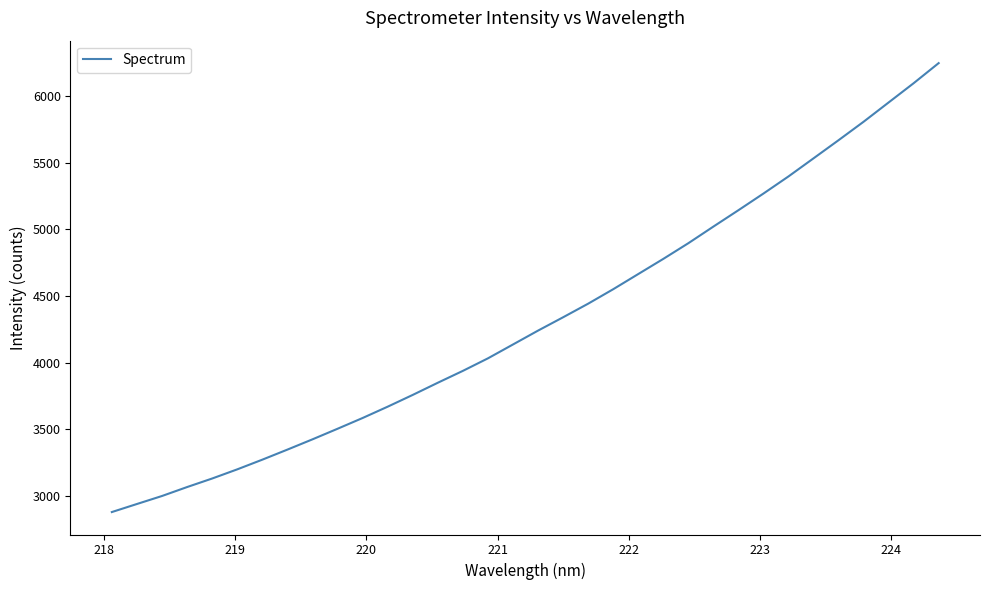

What is the difference between the maximum and minimum values?

3367.3